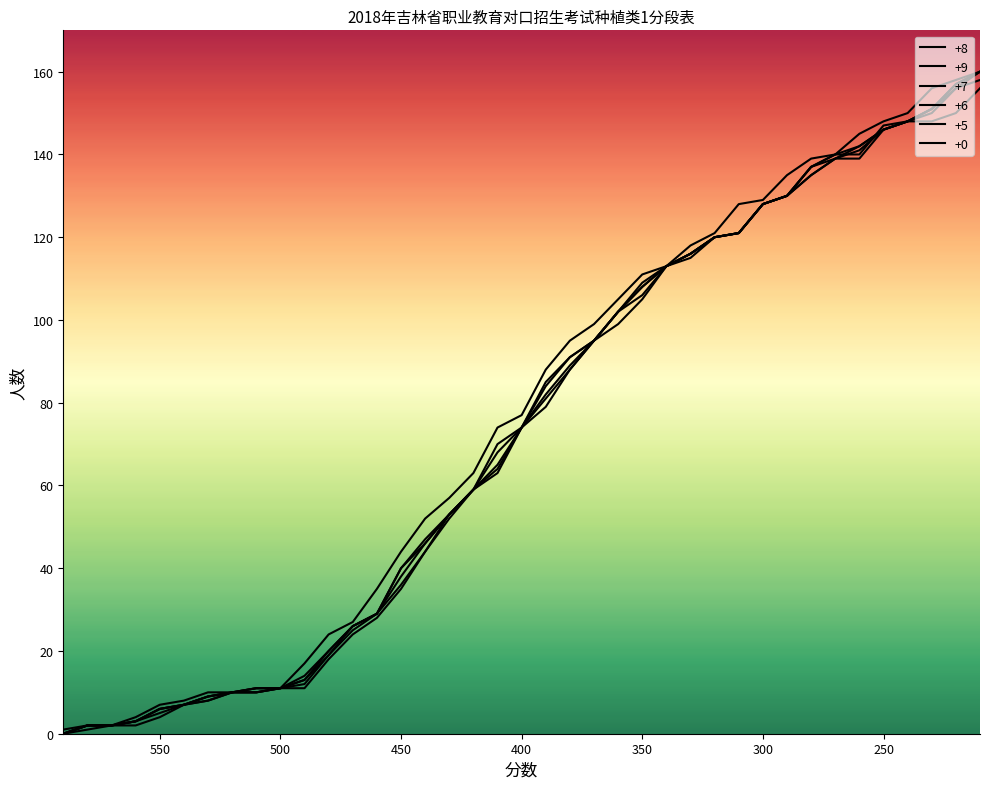

What is the greatest value displayed?

160